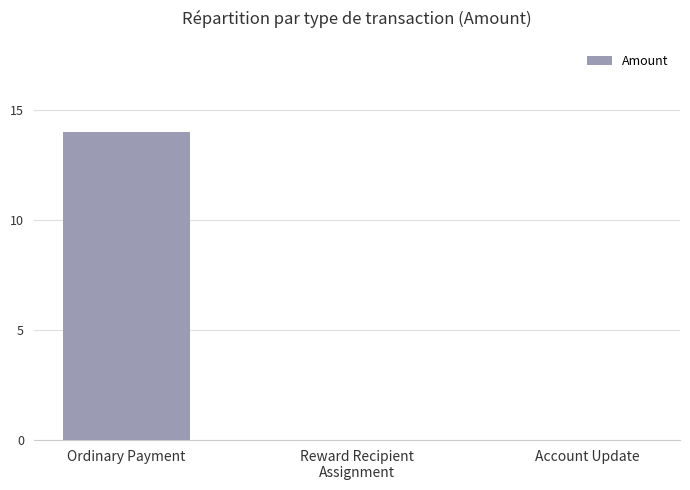

The chart shows a value of 20 at Ordinary Payment. True or false?

False